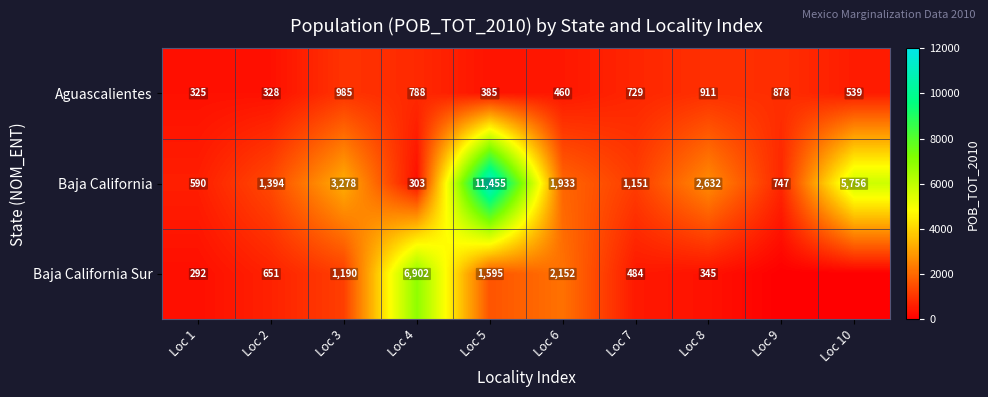

Rank the series at Loc 8 from lowest to highest value.

Baja California Sur, Aguascalientes, Baja California